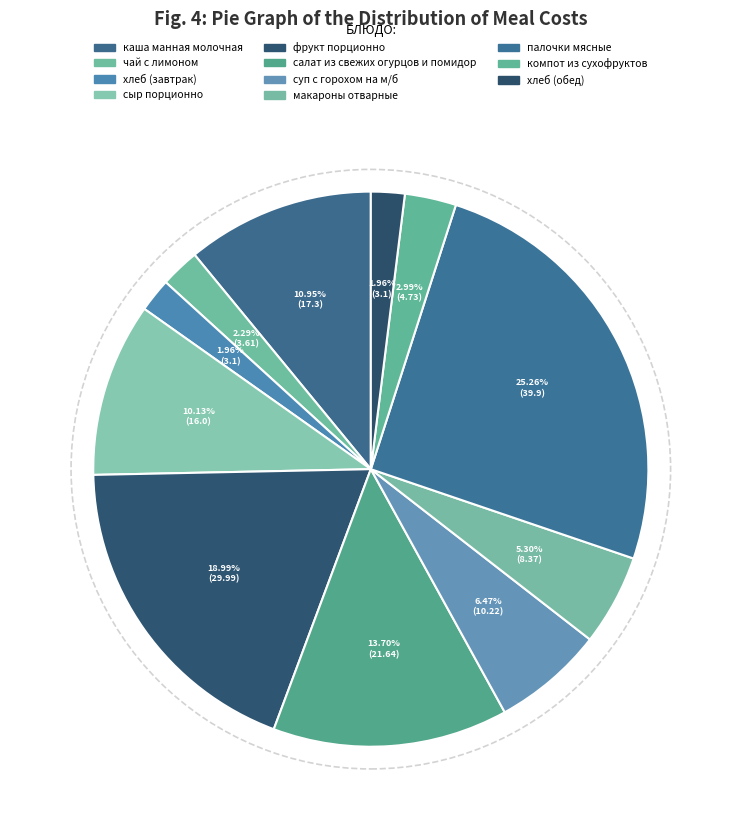

How many slices are in this pie chart?

11